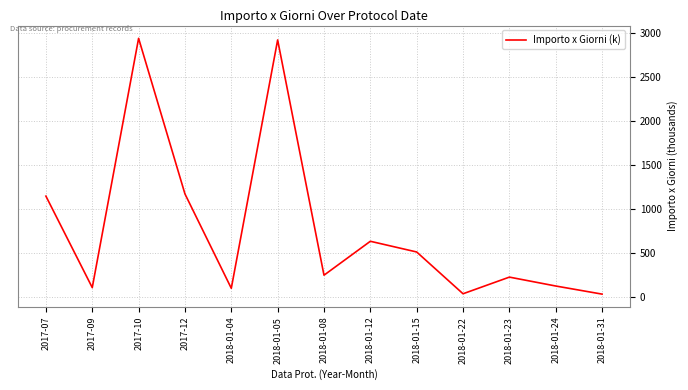

What is the maximum value shown in the chart?

2941.0